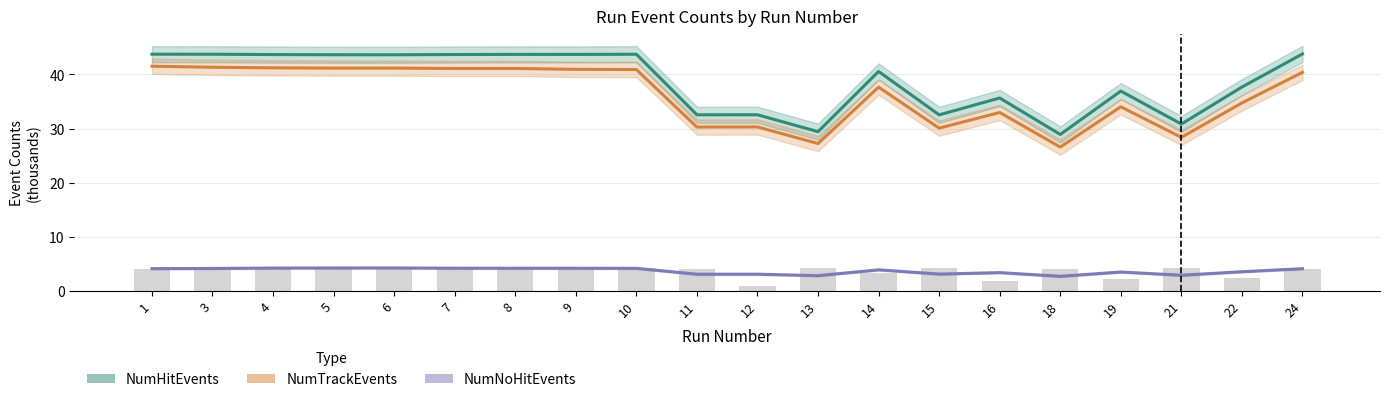

Is the value of NumNoHitEvents at 13 greater than the value of NumTrackEvents at 6?

No